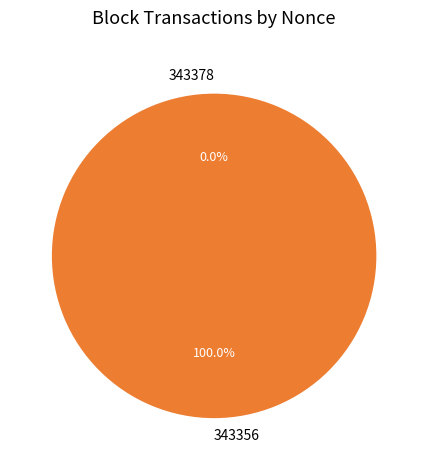

Count the number of slices in the pie.

2